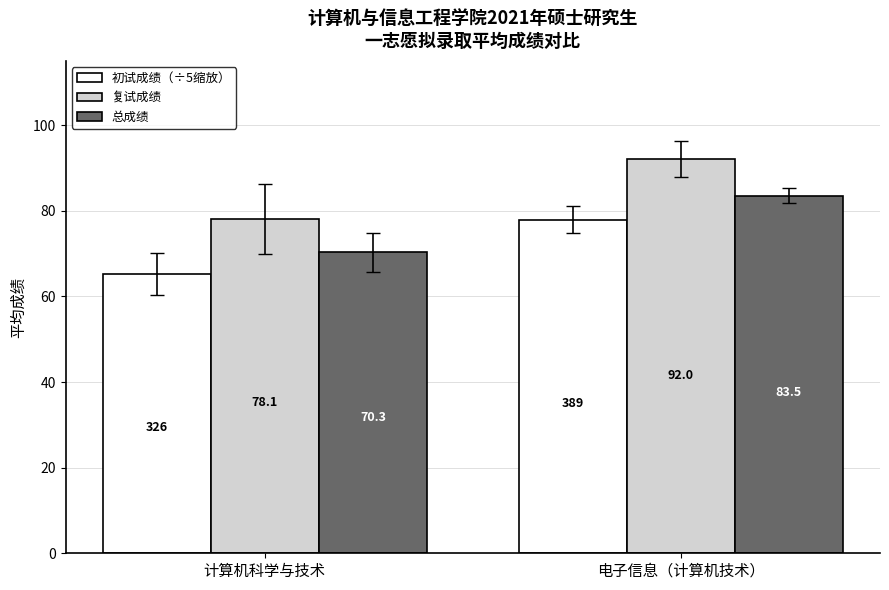

What is the total value across all series at 计算机科学与技术?

213.5